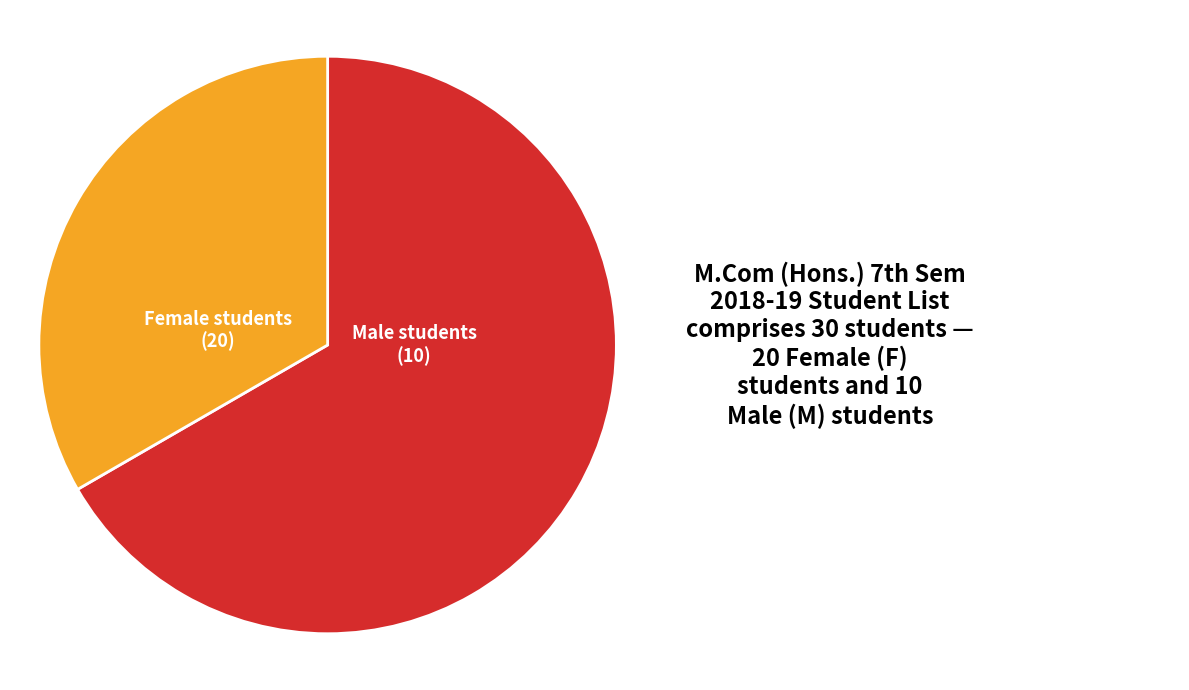

Does any single category account for the majority?

Yes